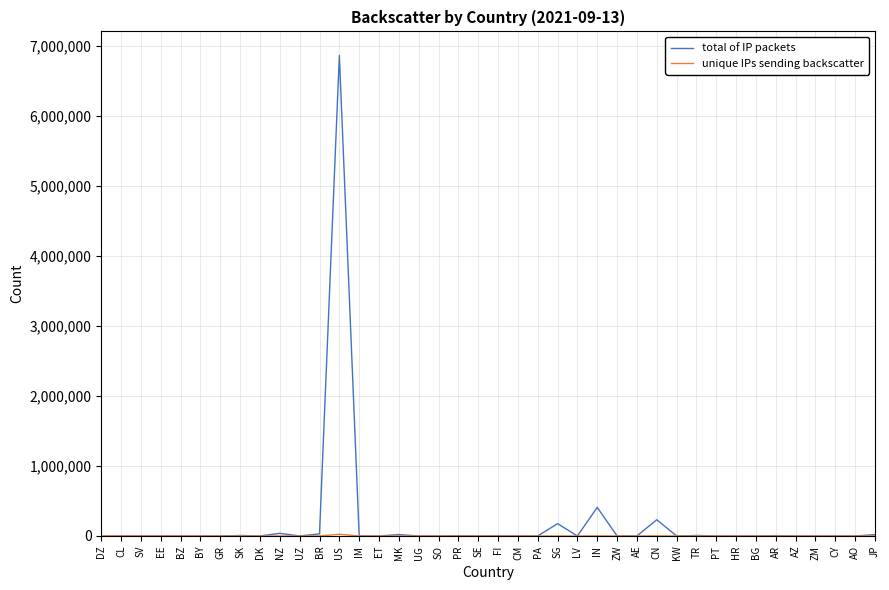

At which label is total of IP packets closest to 3433995?

IN